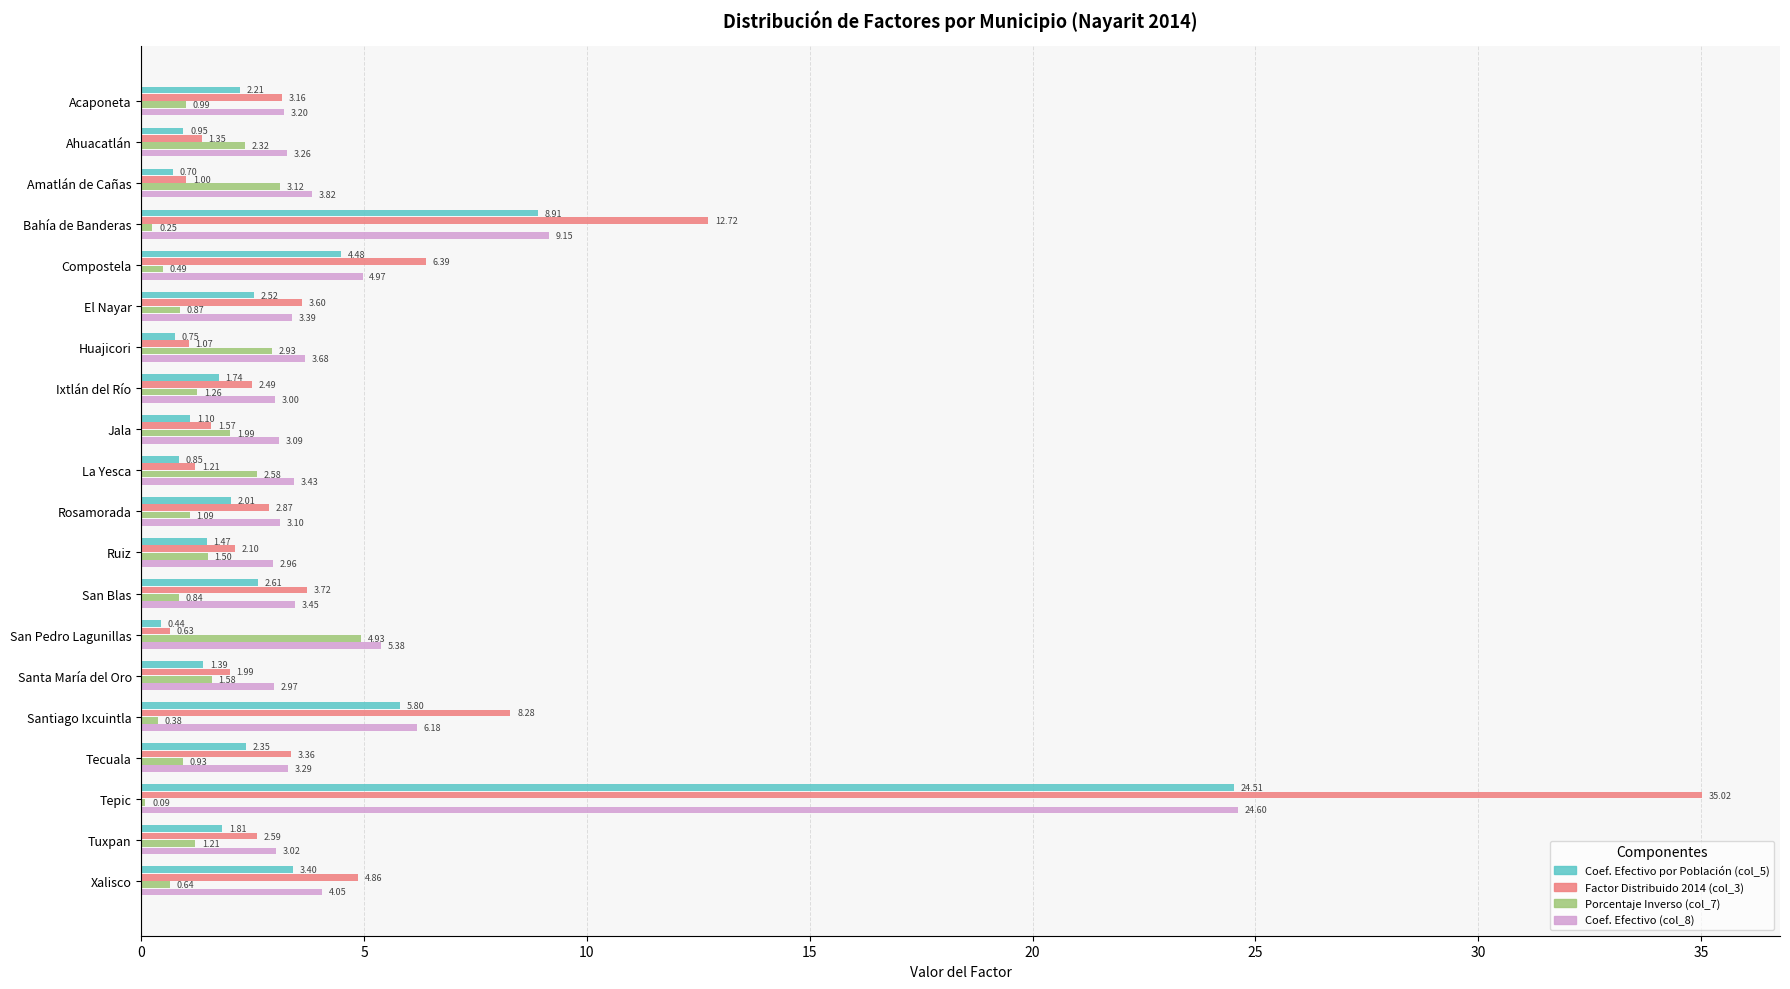

Which category has the highest value in the Porcentaje Inverso (col_7) series?

San Pedro Lagunillas